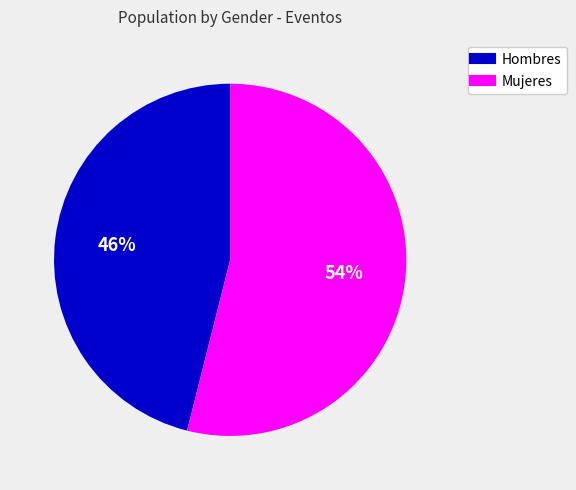

How many slices are in this pie chart?

2